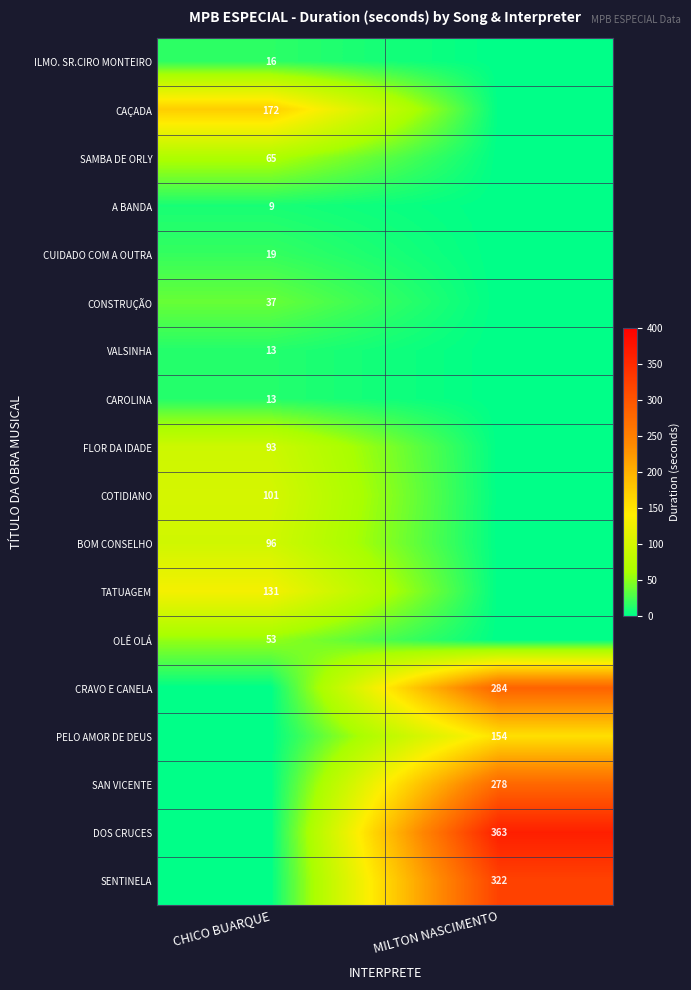

What is the spread (max minus min) of values at MILTON NASCIMENTO?

363